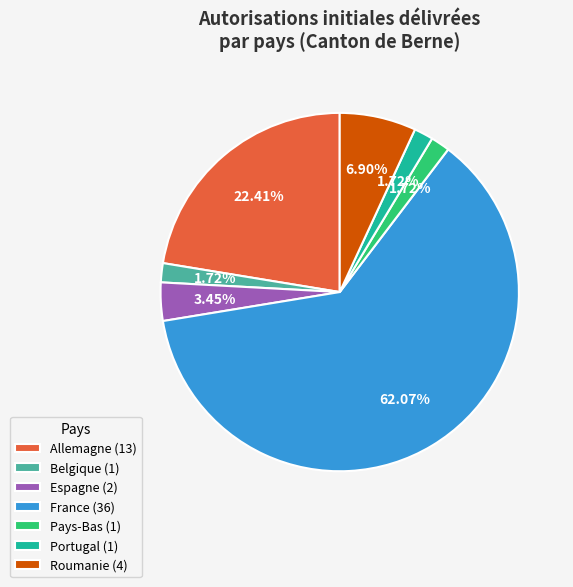

What is the majority slice?

France (36)